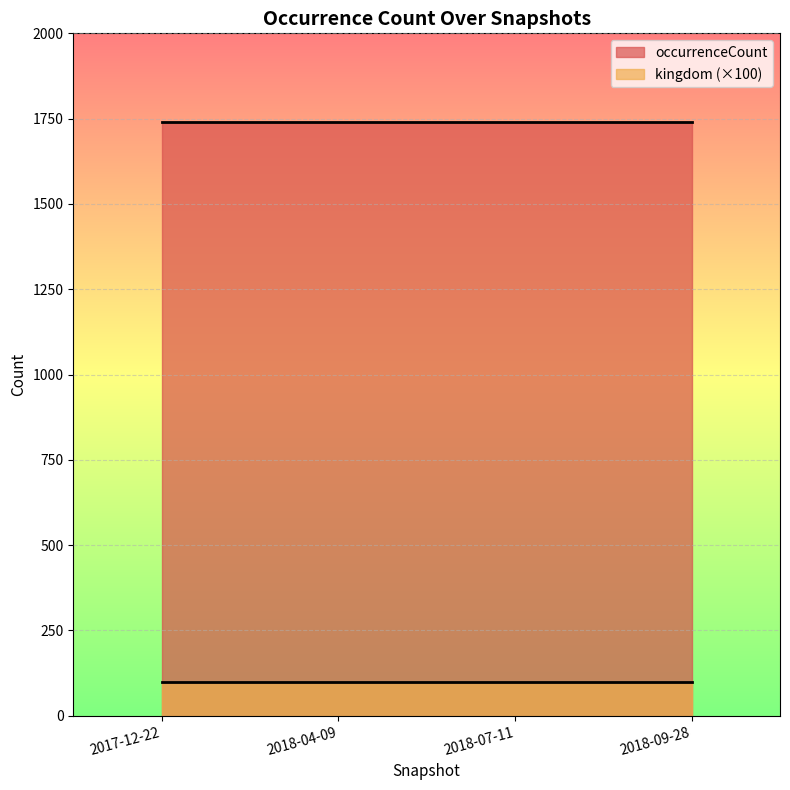

What is the maximum value for occurrenceCount?

1740